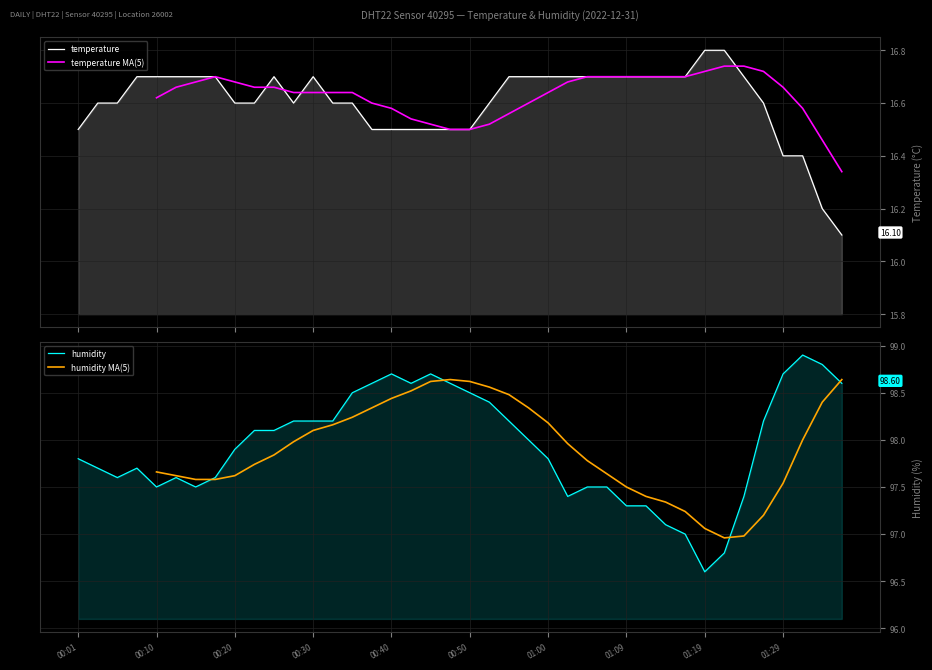

True or false: temperature and humidity intersect in this chart.

False